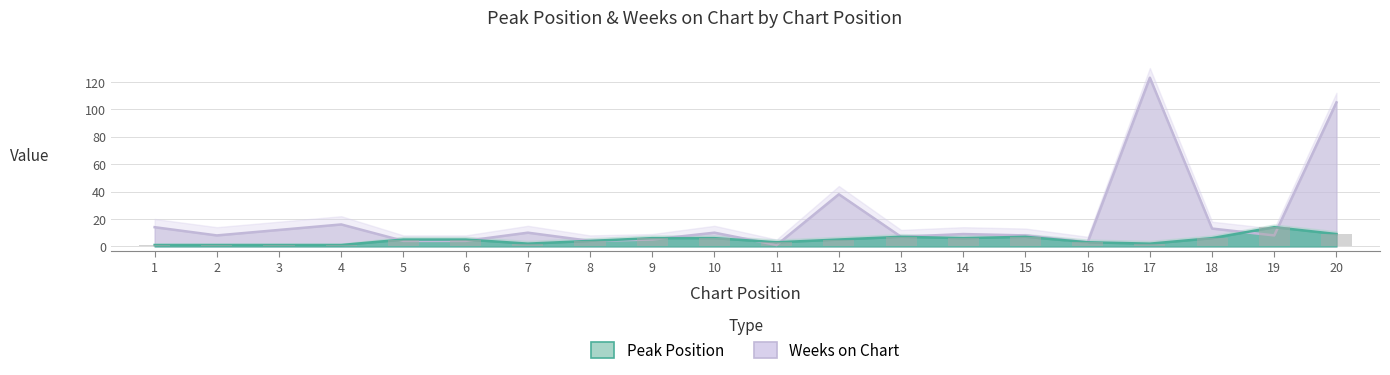

What is the lowest value of the Weeks on Chart series?

1